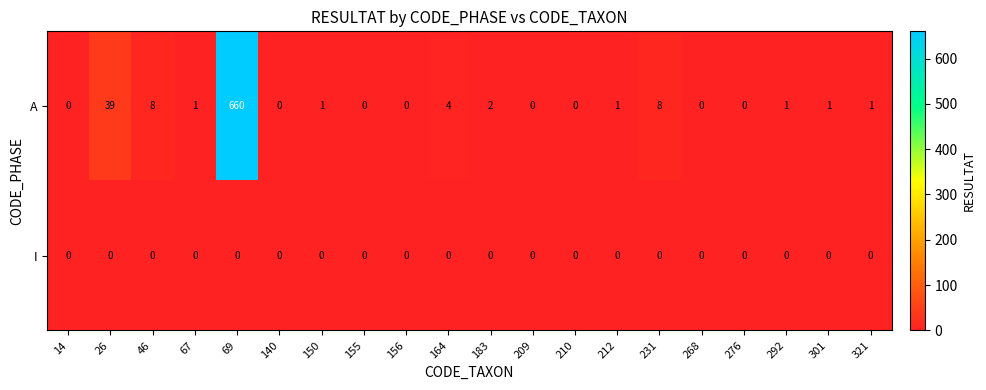

What is the maximum value shown in the chart?

660